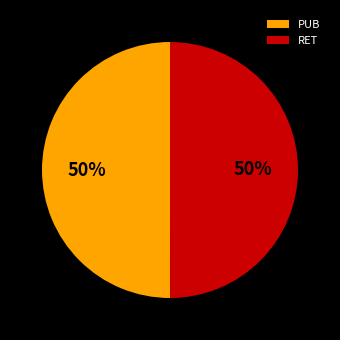

True or false: PUB accounts for 45% of the total.

False